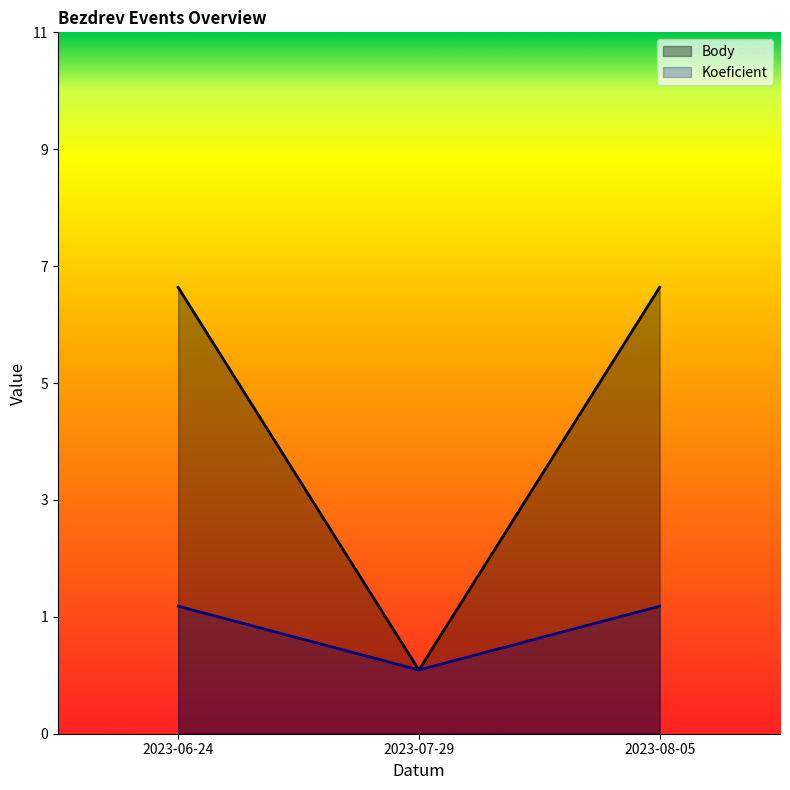

At which category does the chart reach its peak across all series?

2023-06-24